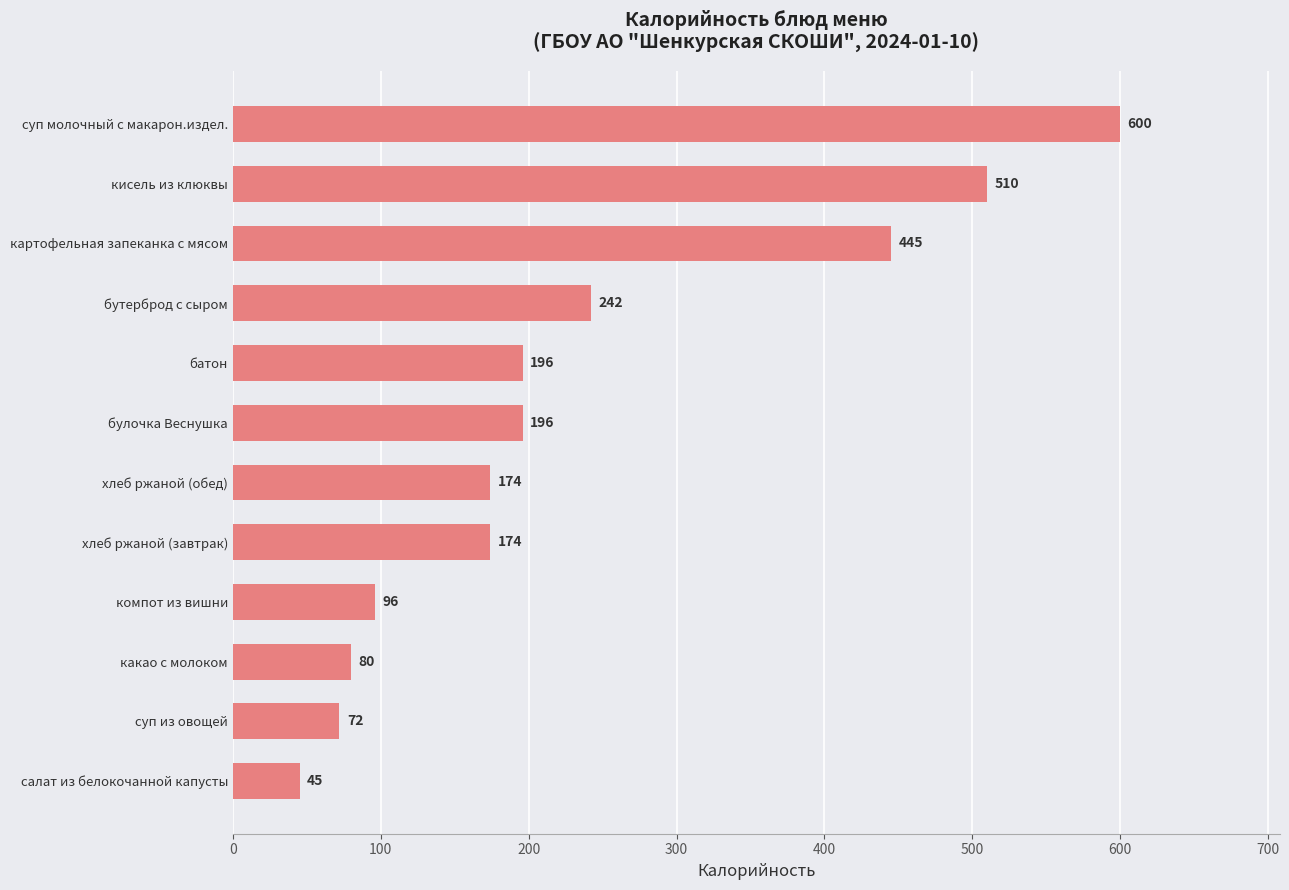

What is the difference between the maximum and minimum values?

555